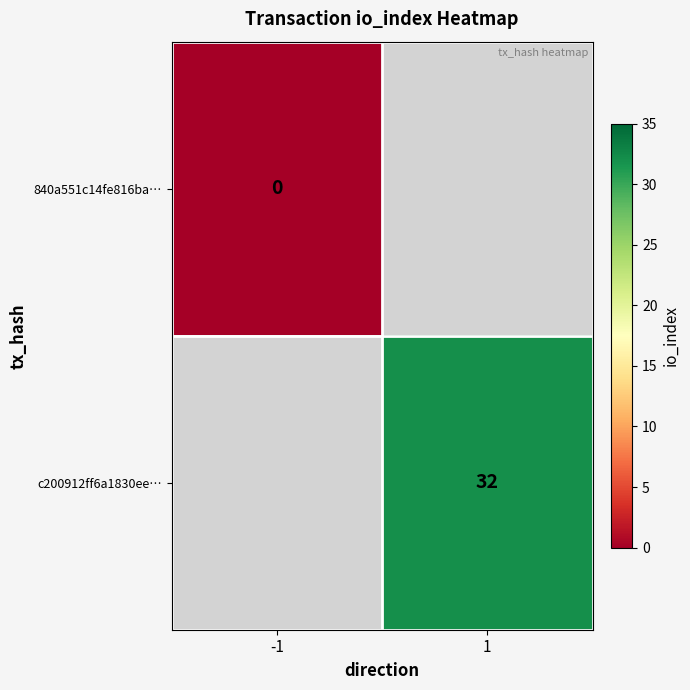

The c200912ff6a1830ee… series shows 32 at 1. True or false?

True